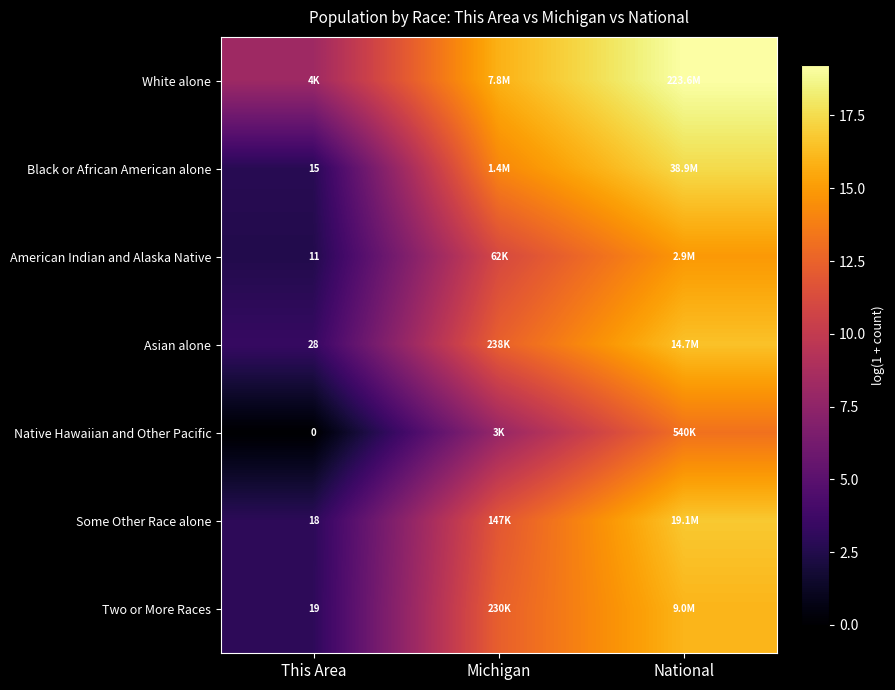

Rank the series by their maximum value, from lowest to highest.

Native Hawaiian and Other Pacific, American Indian and Alaska Native, Two or More Races, Asian alone, Some Other Race alone, Black or African American alone, White alone